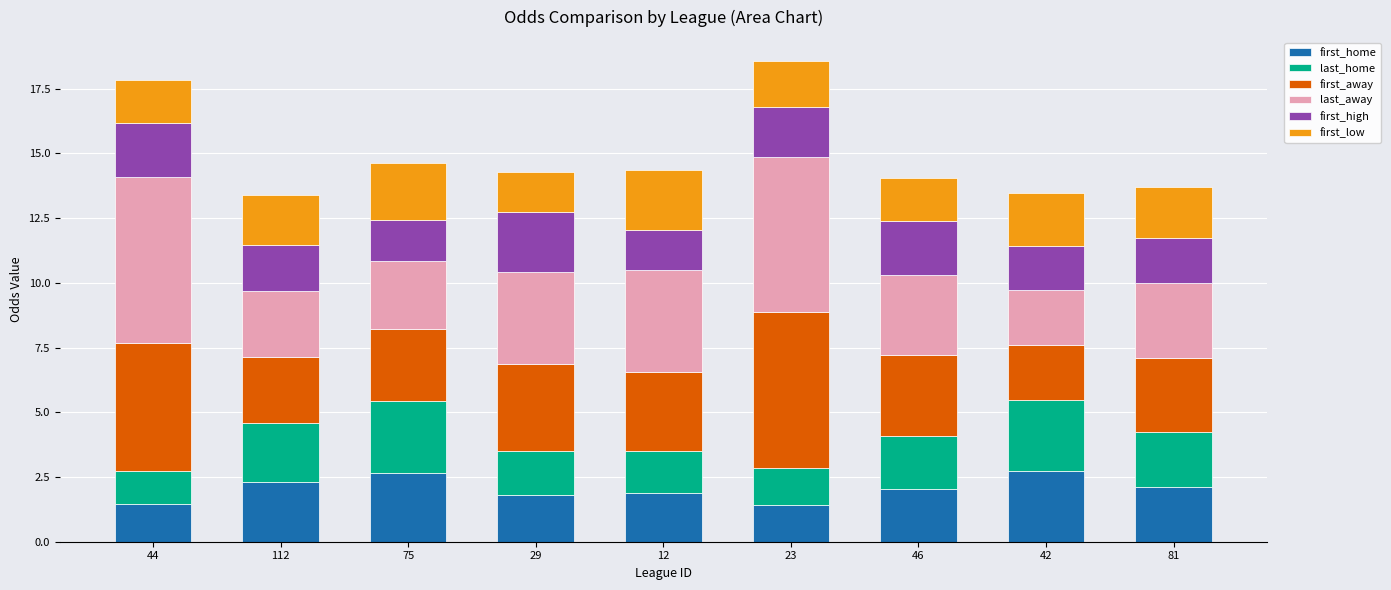

What is the difference between the first_home values at 81 and 23?

0.7